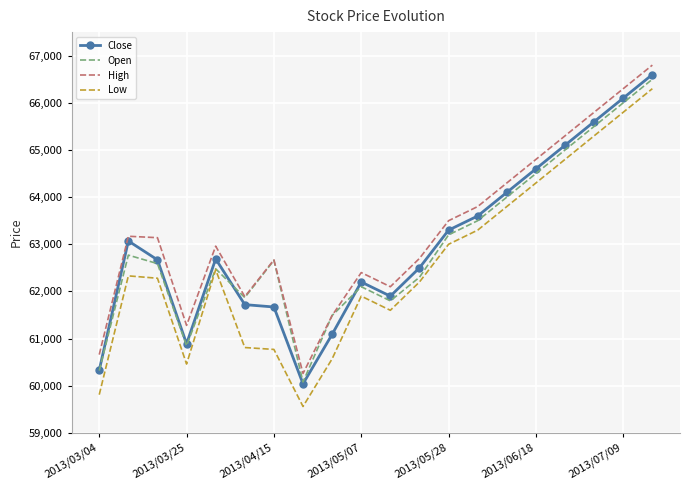

What is the greatest value displayed?

66800